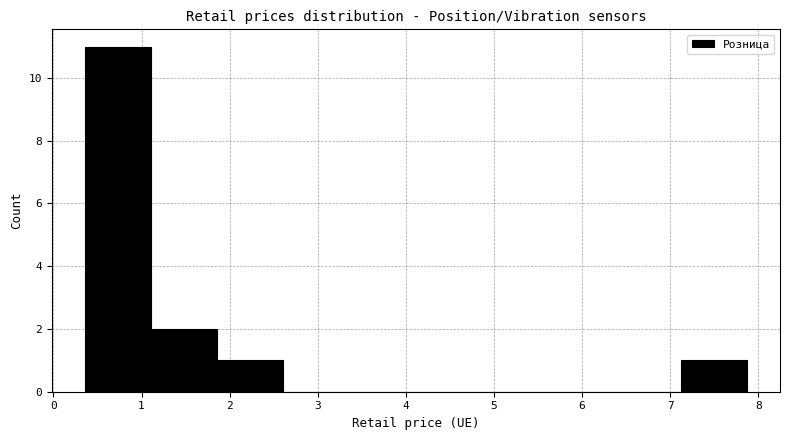

How tall is the bar that spans 1.9 to 2.6 on the x-axis? Neither the bar edges nor the heights are printed on the chart, so give them approximately, as read against the axes.

1